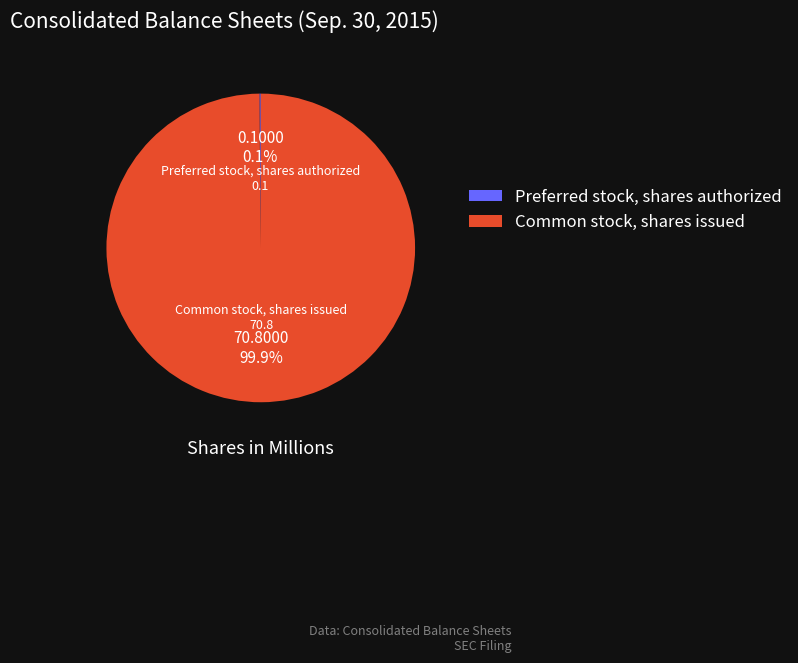

Is it true that Common stock, shares issued is 100% of the pie?

True